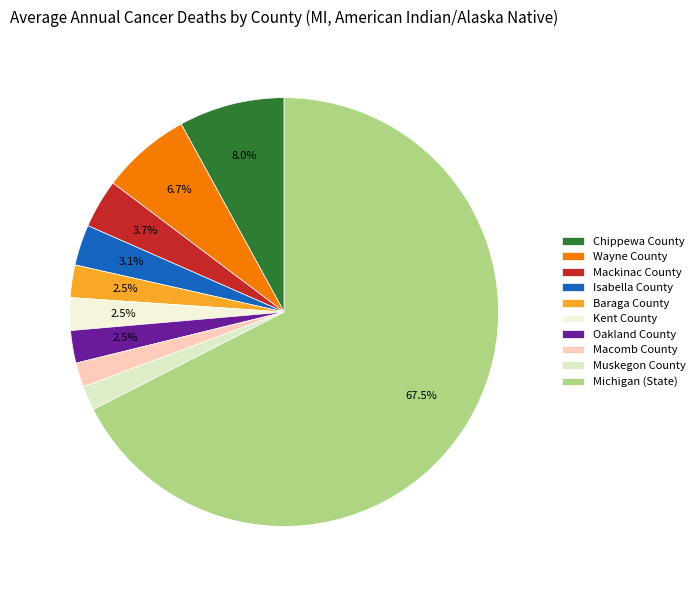

What is the change in value from Mackinac County to Michigan (State)?

+104